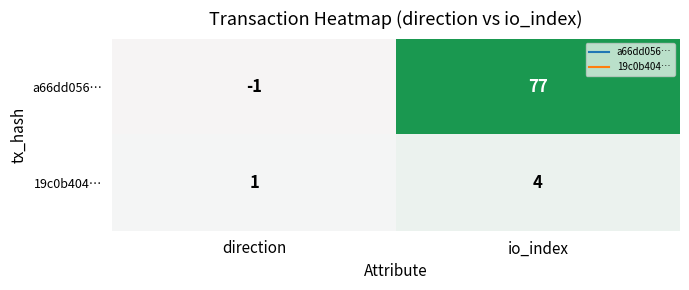

Which series changed the most between direction and io_index?

a66dd056…